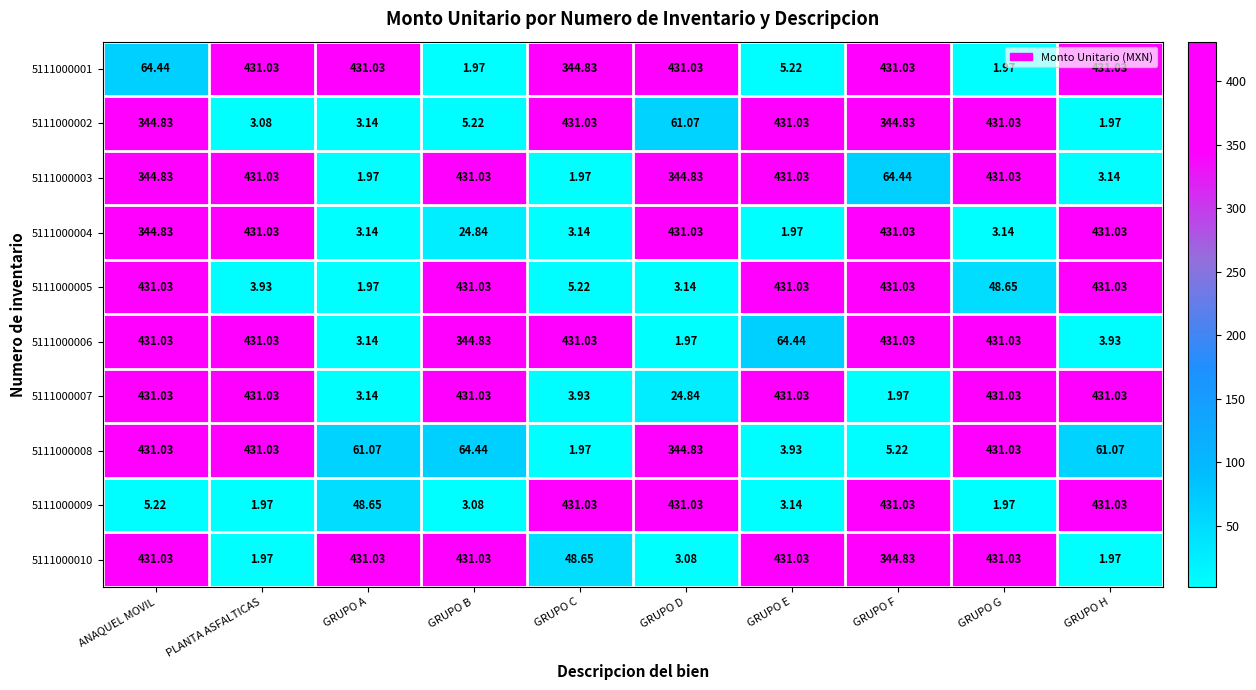

How many categories are shown in the chart?

10